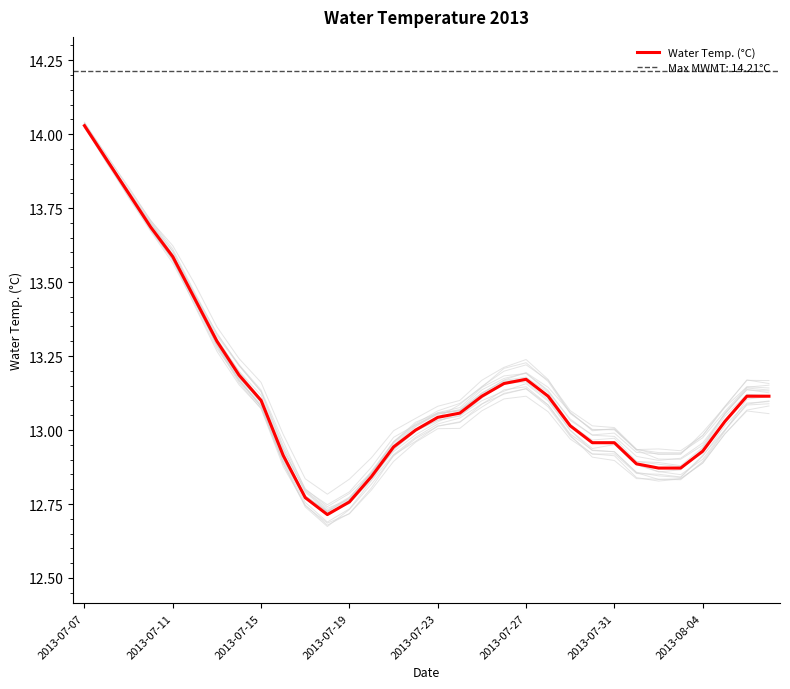

What is the lowest value of the Water Temp. (°C) series?

12.7